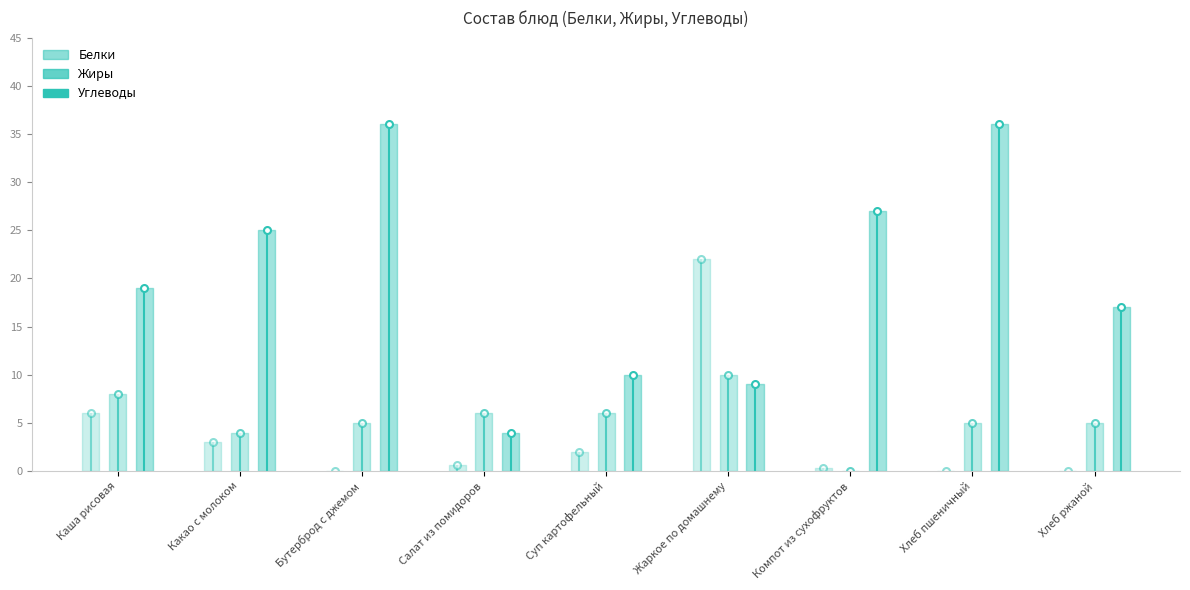

Between Бутерброд с джемом and Суп картофельный, which series saw the biggest shift?

Углеводы